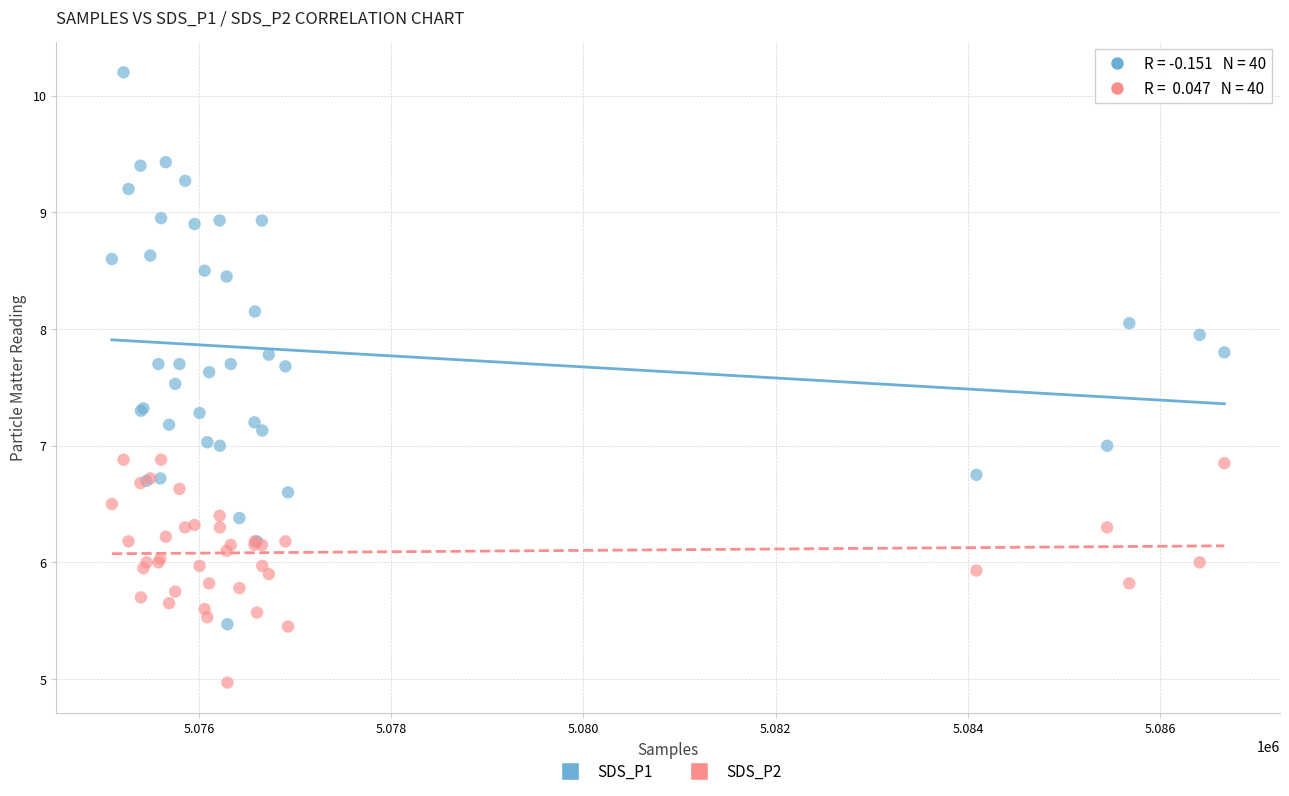

What are all the series names shown in the legend?

SDS_P1, SDS_P2